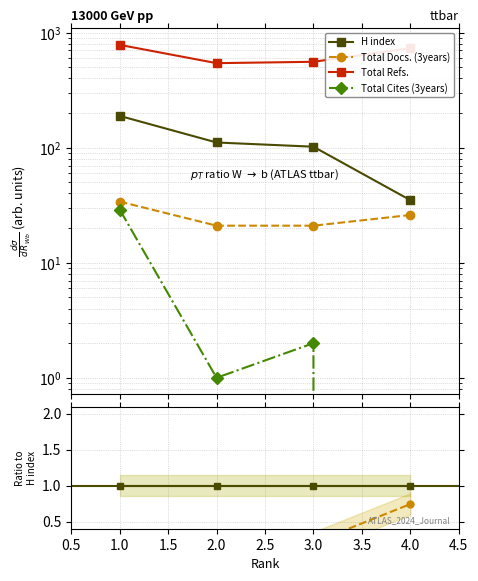

The Total Refs. series shows 1.9 at 1.0. True or false?

False